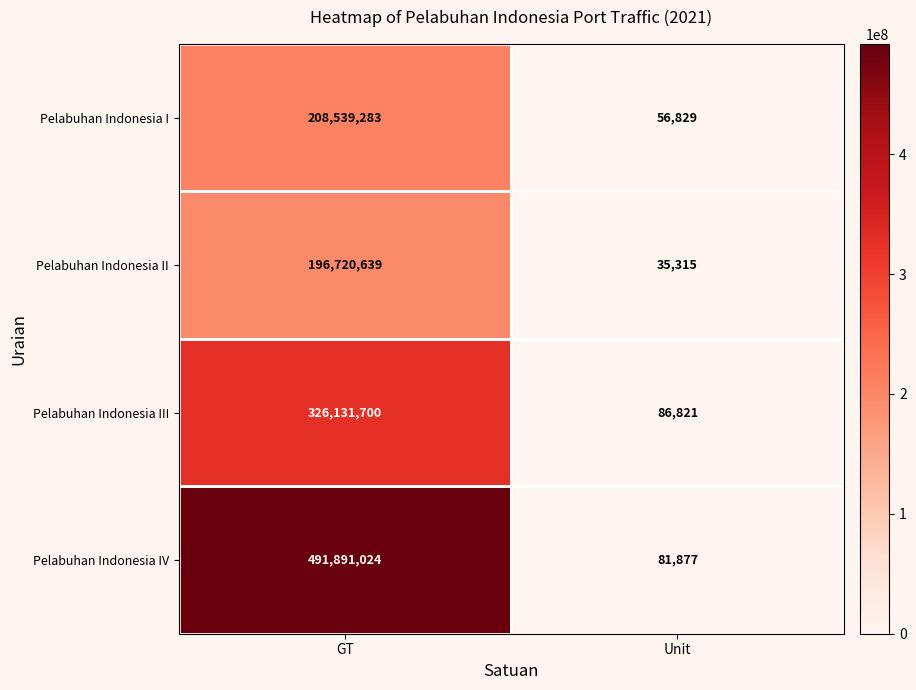

What is the spread (max minus min) of values at Unit?

51506